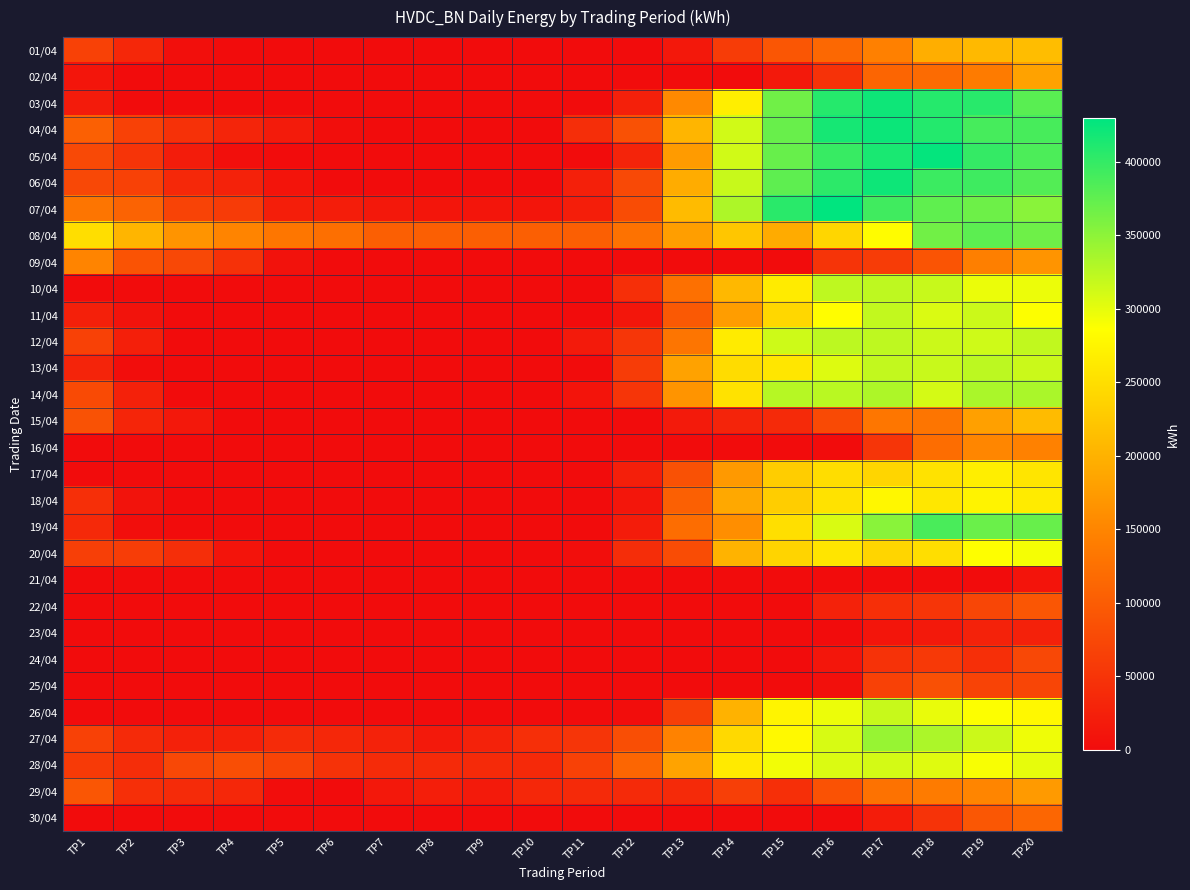

How many categories are shown in the chart?

20